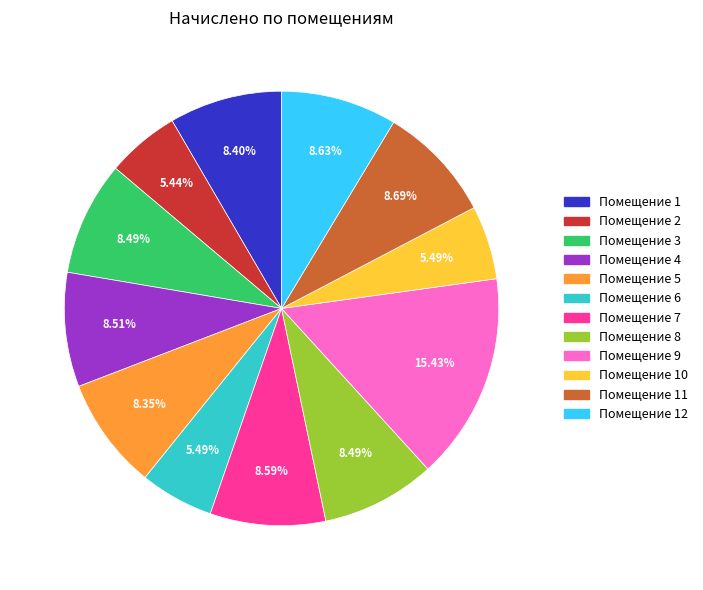

Is there a majority slice in this chart?

No